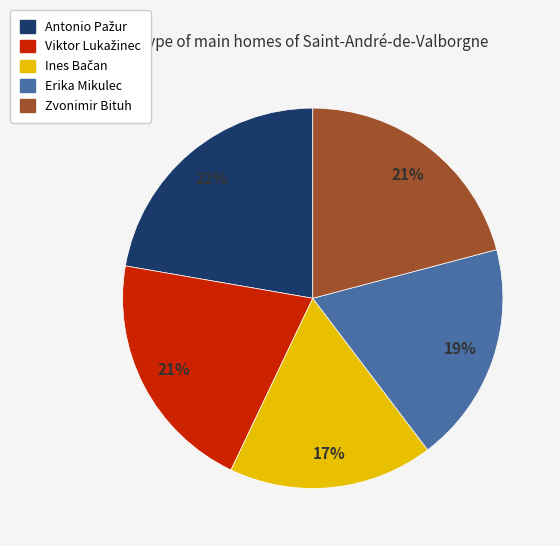

What percentage is the Erika Mikulec slice, to the nearest percent?

19%